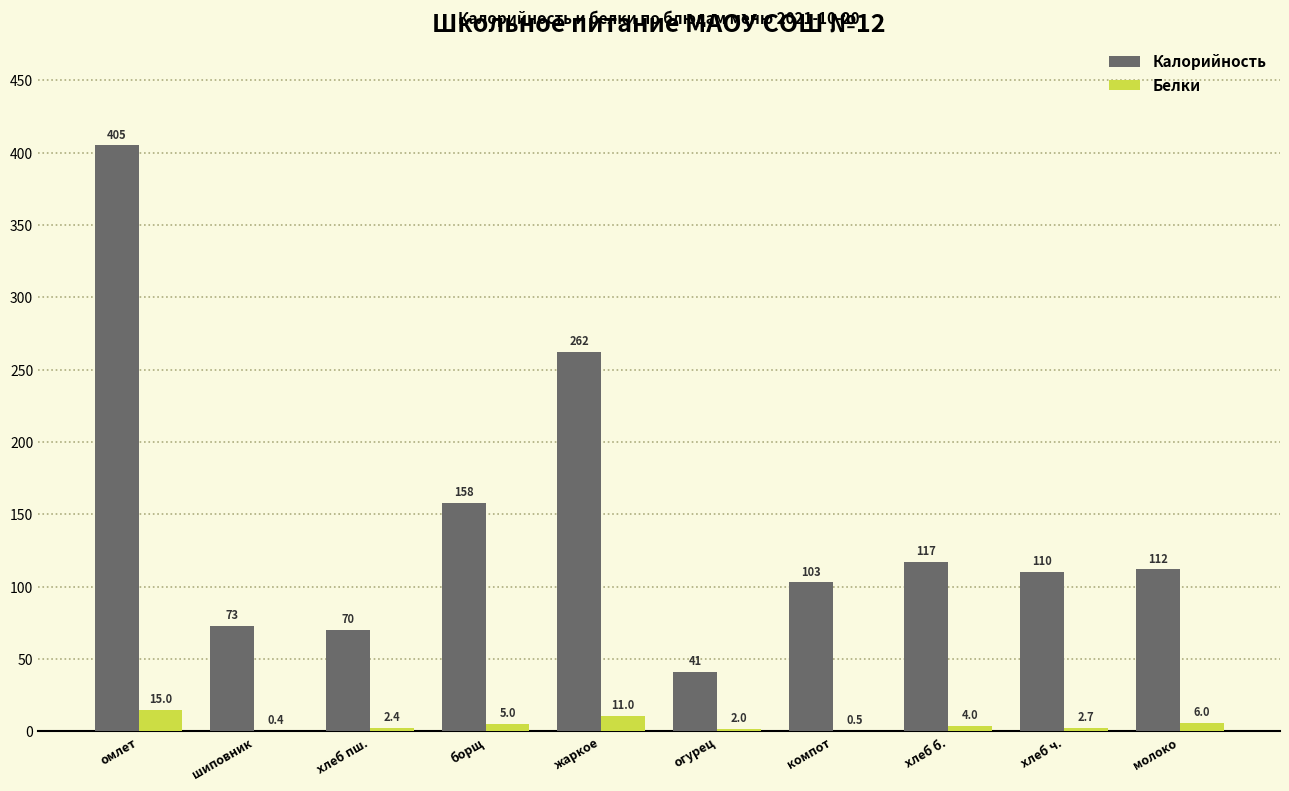

The value of Белки at борщ is 5.0. True or false?

True